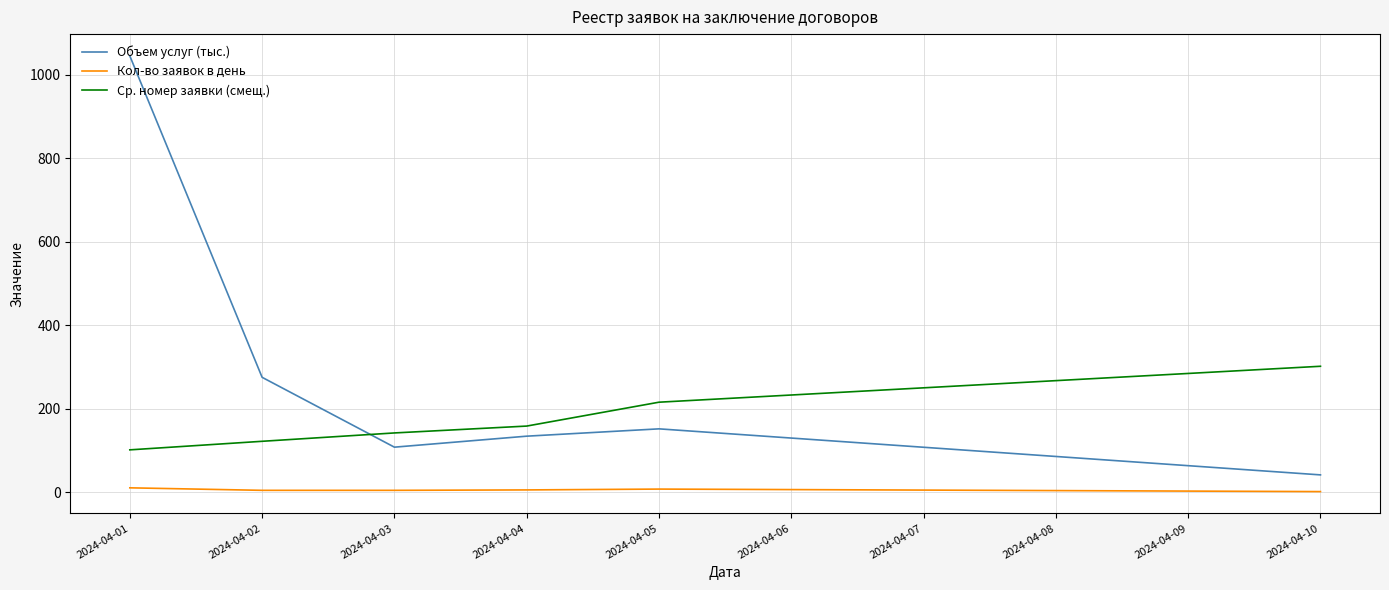

Is the value of Ср. номер заявки (смещ.) at 2024-04-02 greater than the value of Объем услуг (тыс.) at 2024-04-01?

No